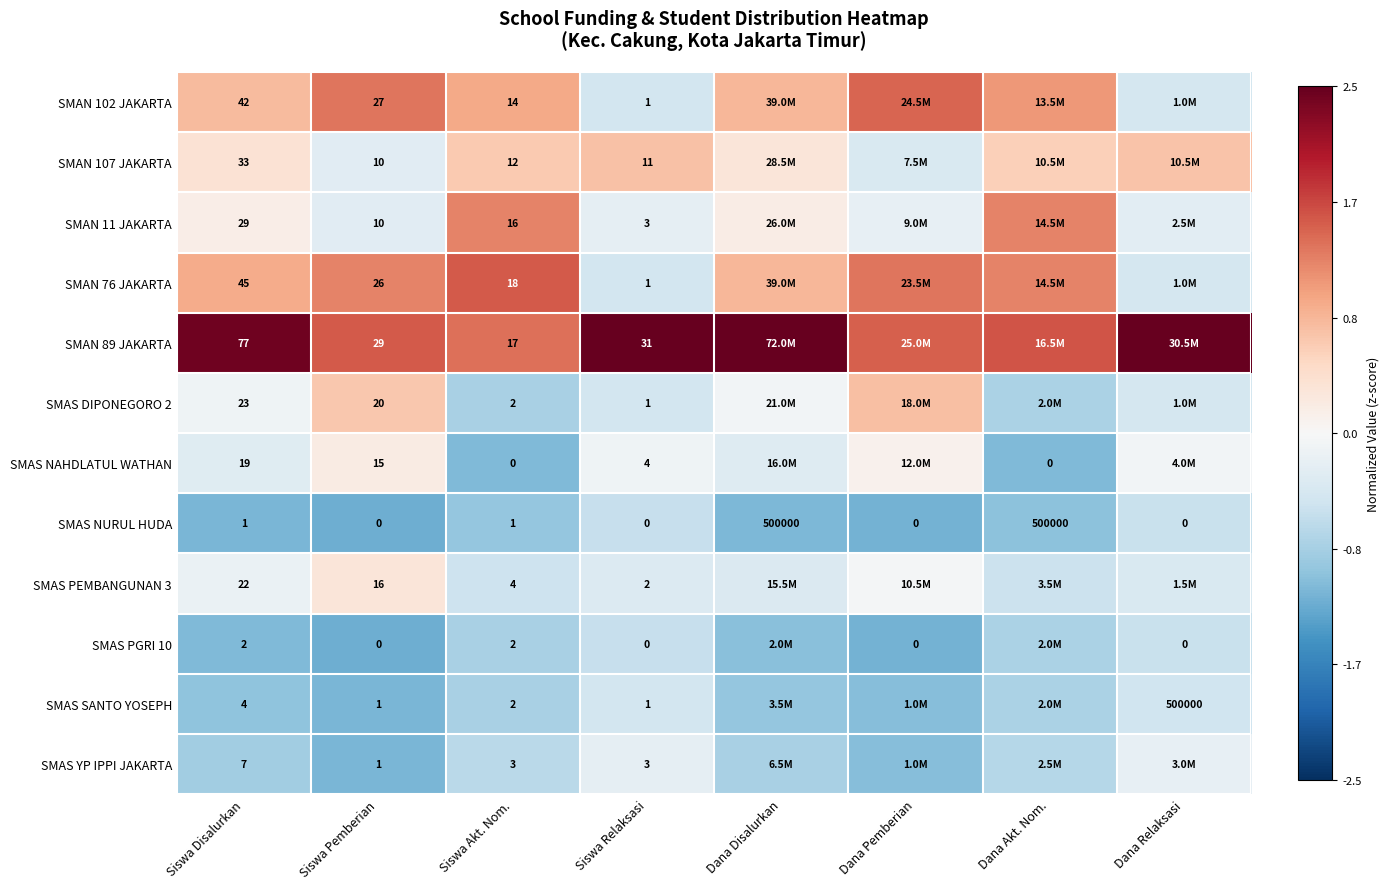

Is the value of SMAN 89 JAKARTA at Dana Relaksasi greater than the value of SMAS NURUL HUDA at Dana Akt. Nom.?

Yes